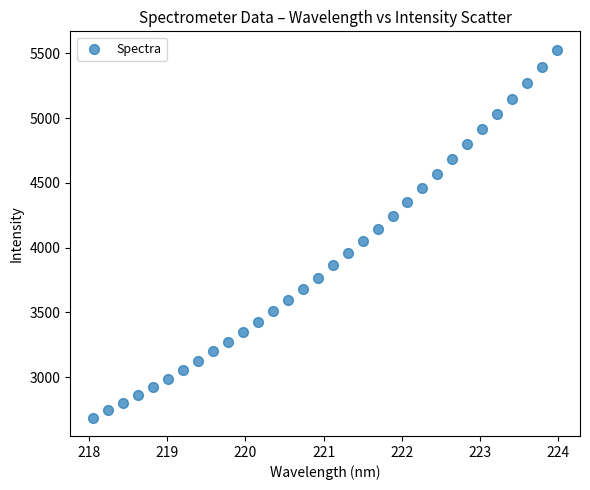

What is the range of X values (max minus min)?

5.9